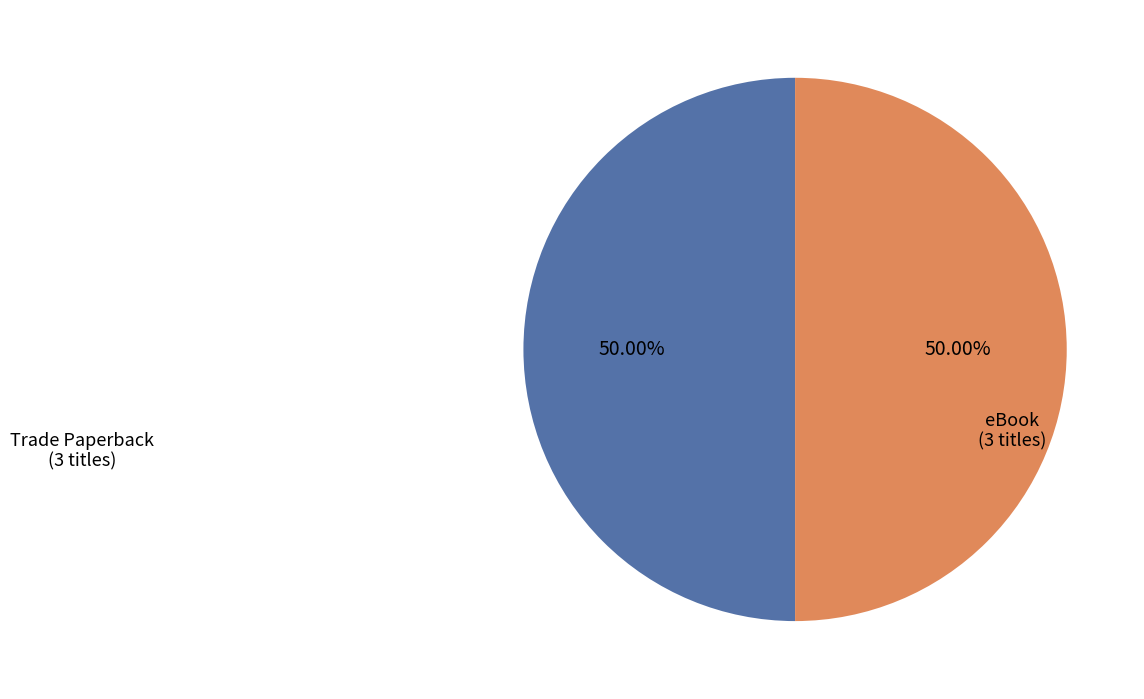

To the nearest percent, what is the average slice percentage?

50%